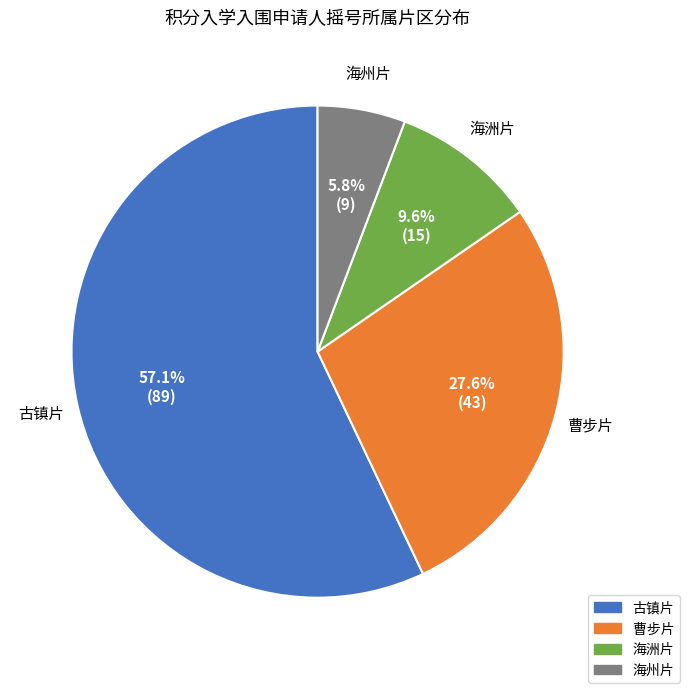

Does 曹步片 account for over 50% of the chart?

No